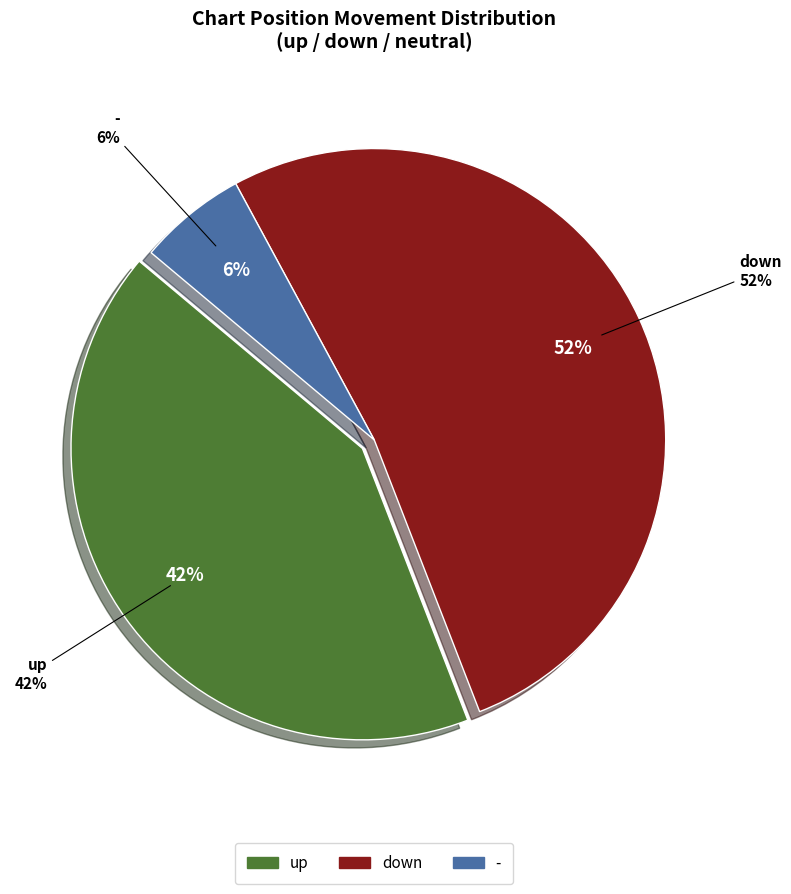

To the nearest percent, what is the combined percentage of up and -?

48%